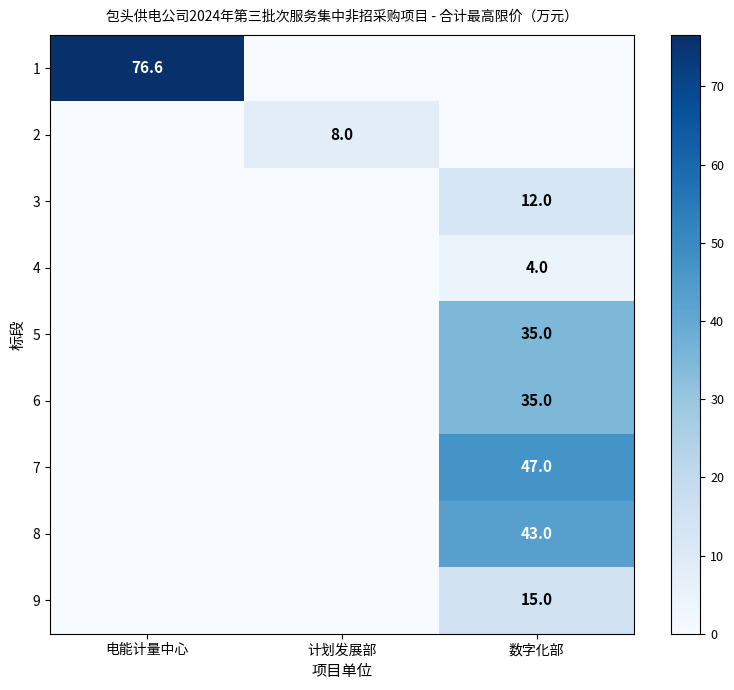

Is it true that 5 equals 35.0 at 数字化部?

True